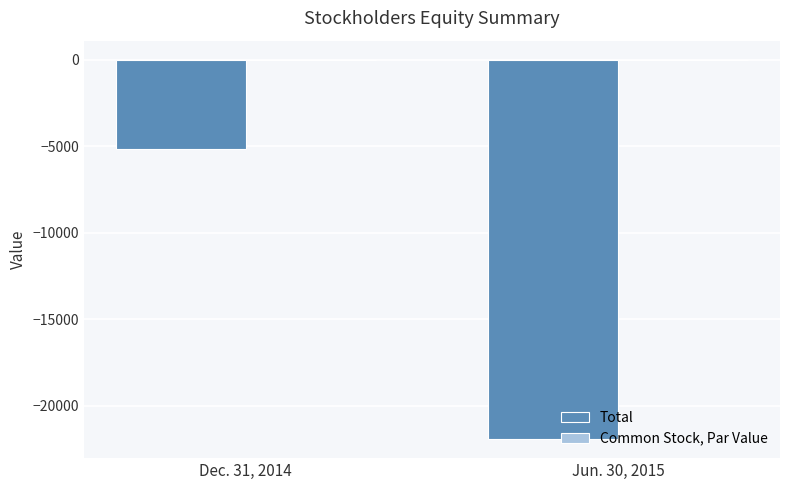

Between Dec. 31, 2014 and Jun. 30, 2015, which series saw the biggest shift?

Total